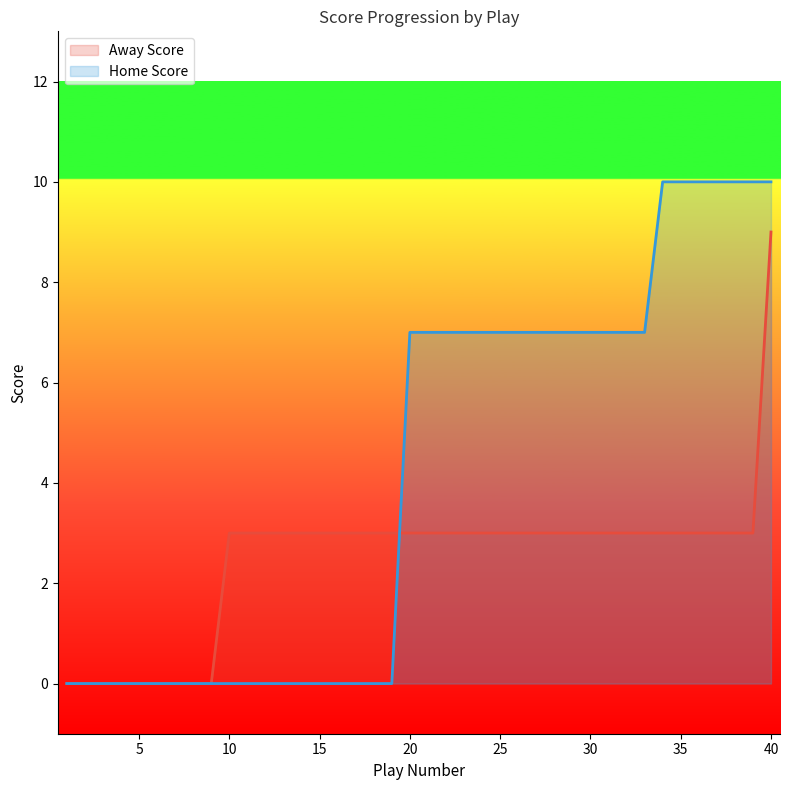

True or false: Away Score line and Home Score line intersect in this chart.

True